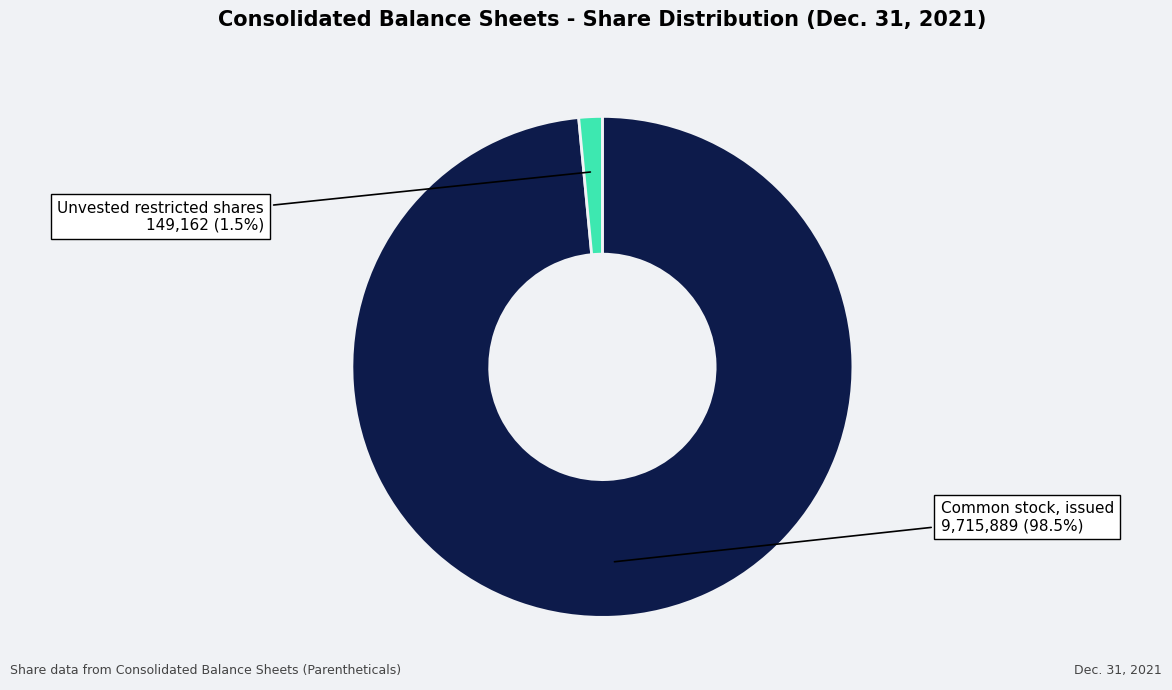

How many slices are in this pie chart?

2